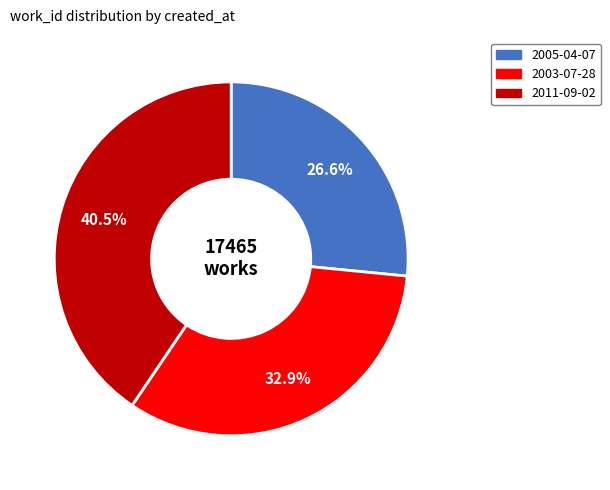

Combined, do 2005-04-07 and 2003-07-28 account for over 50%?

Yes